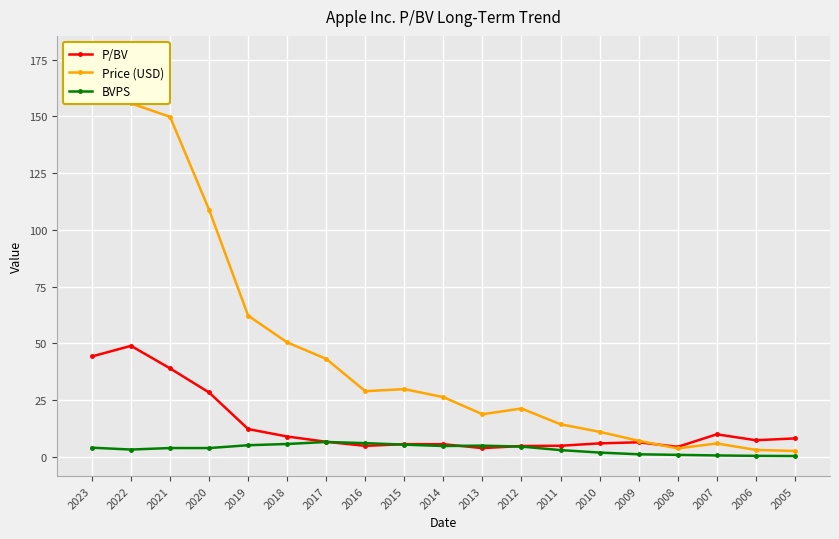

What are all the series names shown in the legend?

P/BV, Price (USD), BVPS